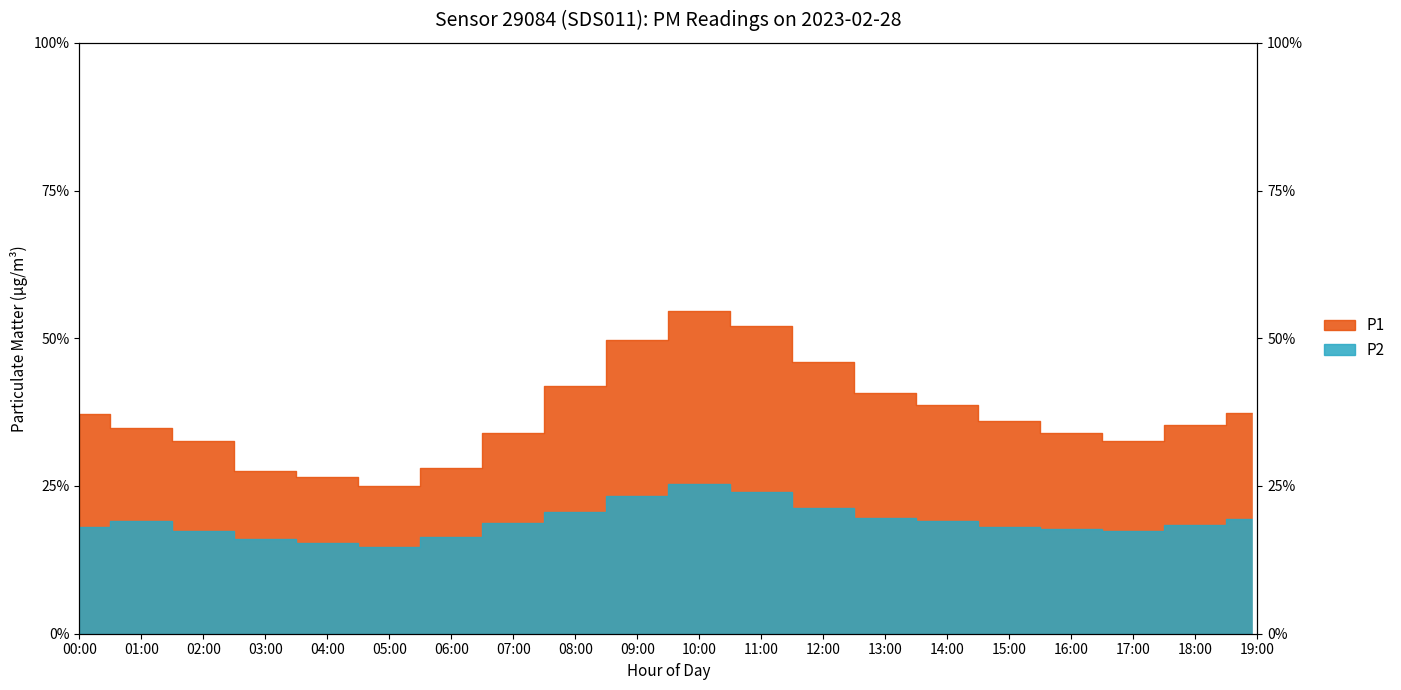

How many lines are shown in the chart?

2